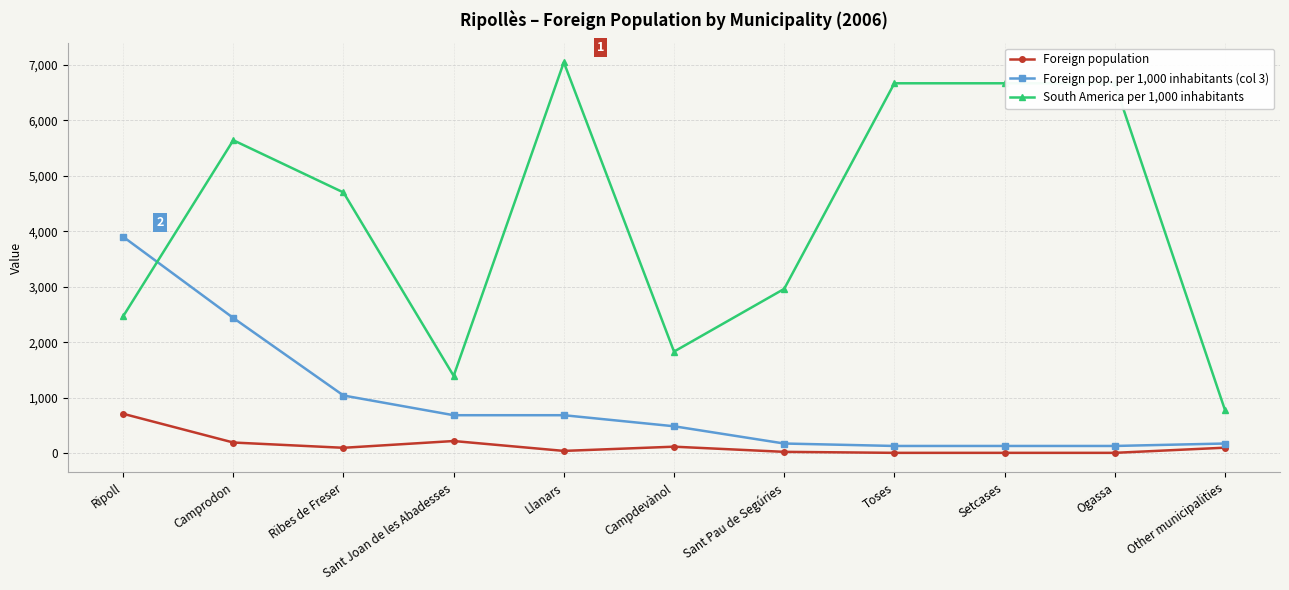

True or false: Foreign population has a value of 102 at Other municipalities.

True